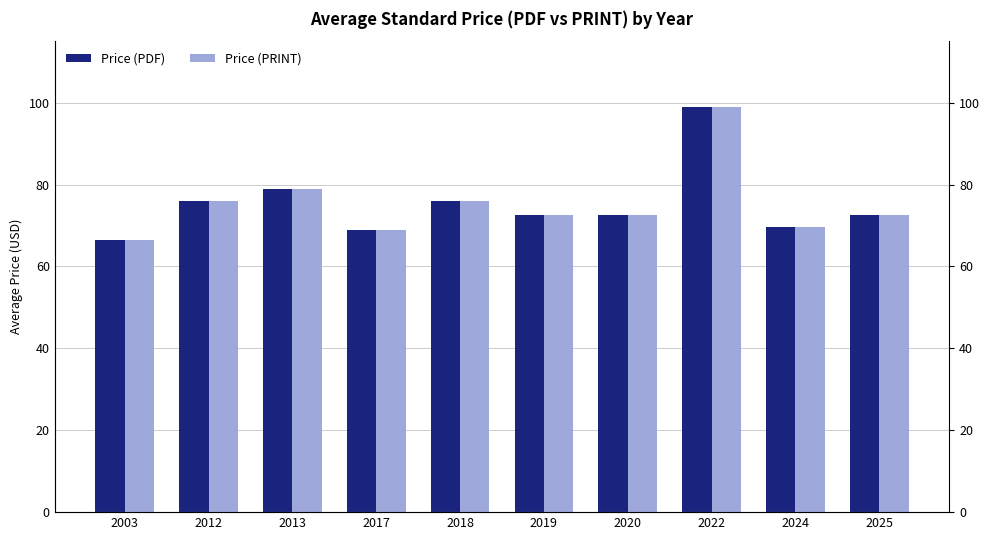

How many values in the Price (PRINT) series exceed 72?

7